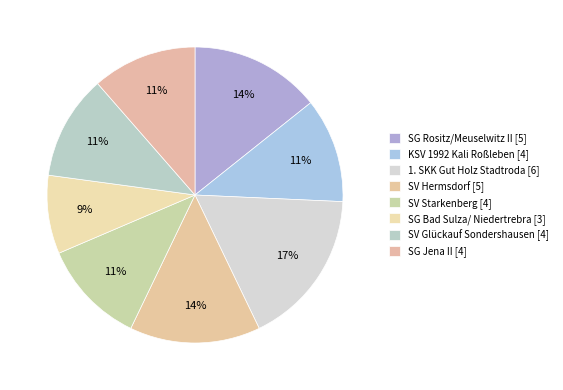

To the nearest percent, what percentage of the pie is SV Hermsdorf?

14%